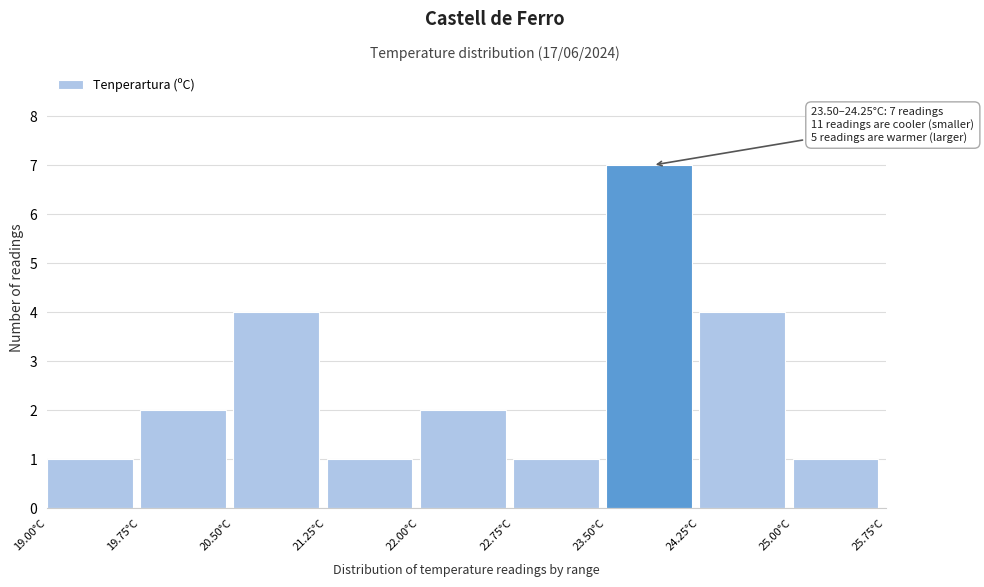

Which range on the x-axis has the tallest bar?

23.50 to 24.25